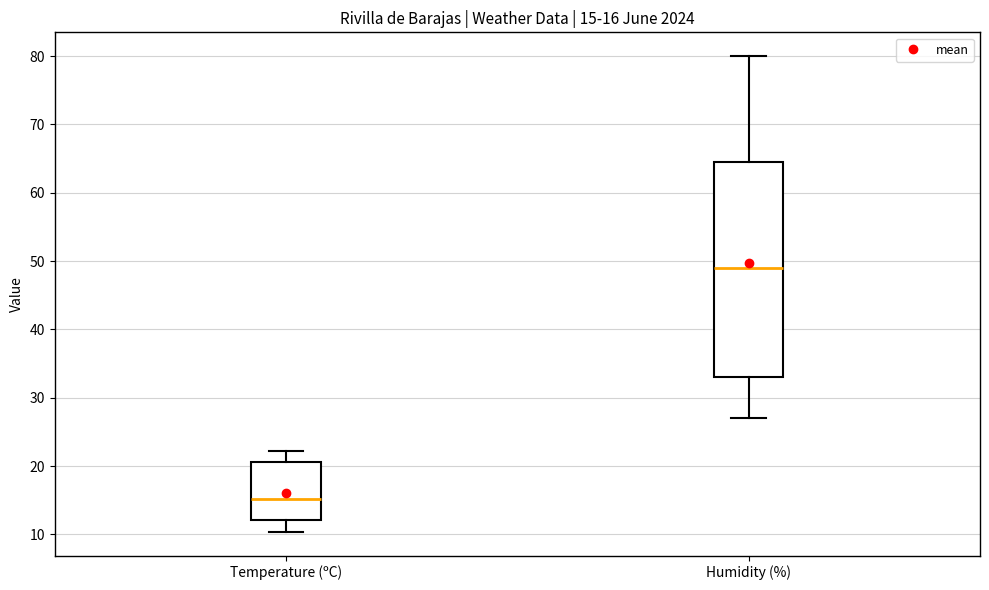

Comparing the boxes themselves (not the whiskers), which one is the tallest?

Humidity (%)